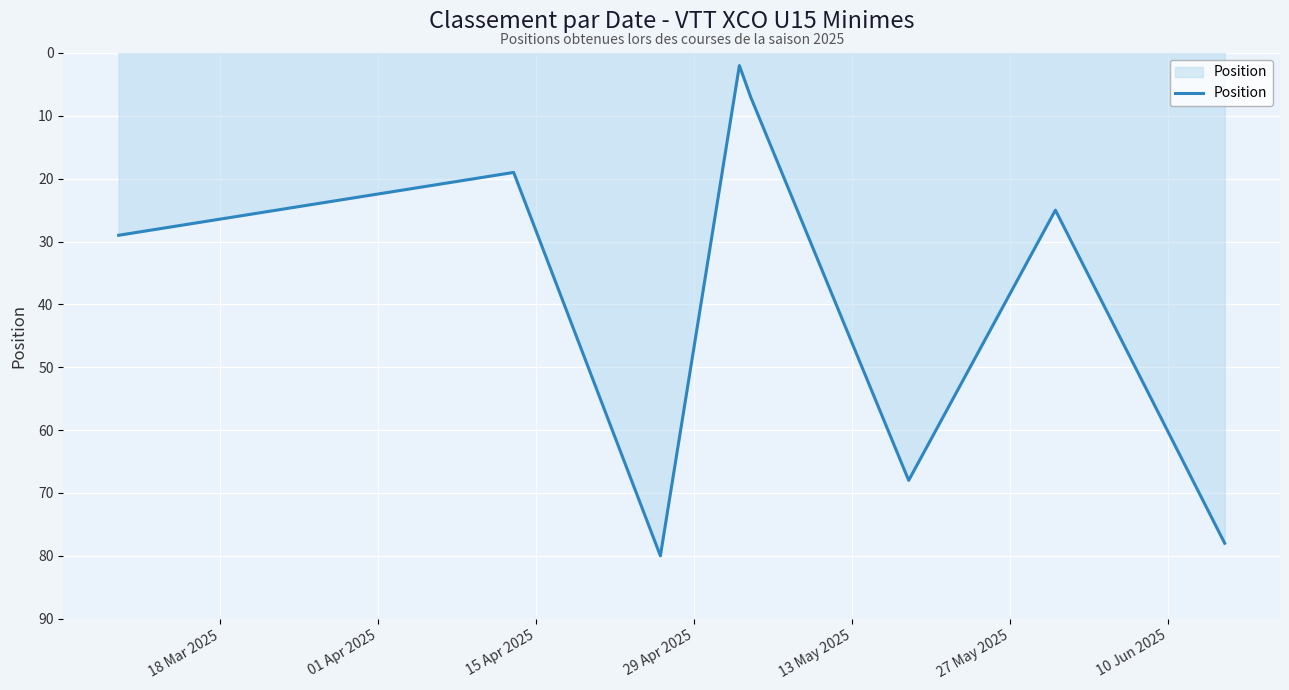

What is the minimum value shown in the chart?

2